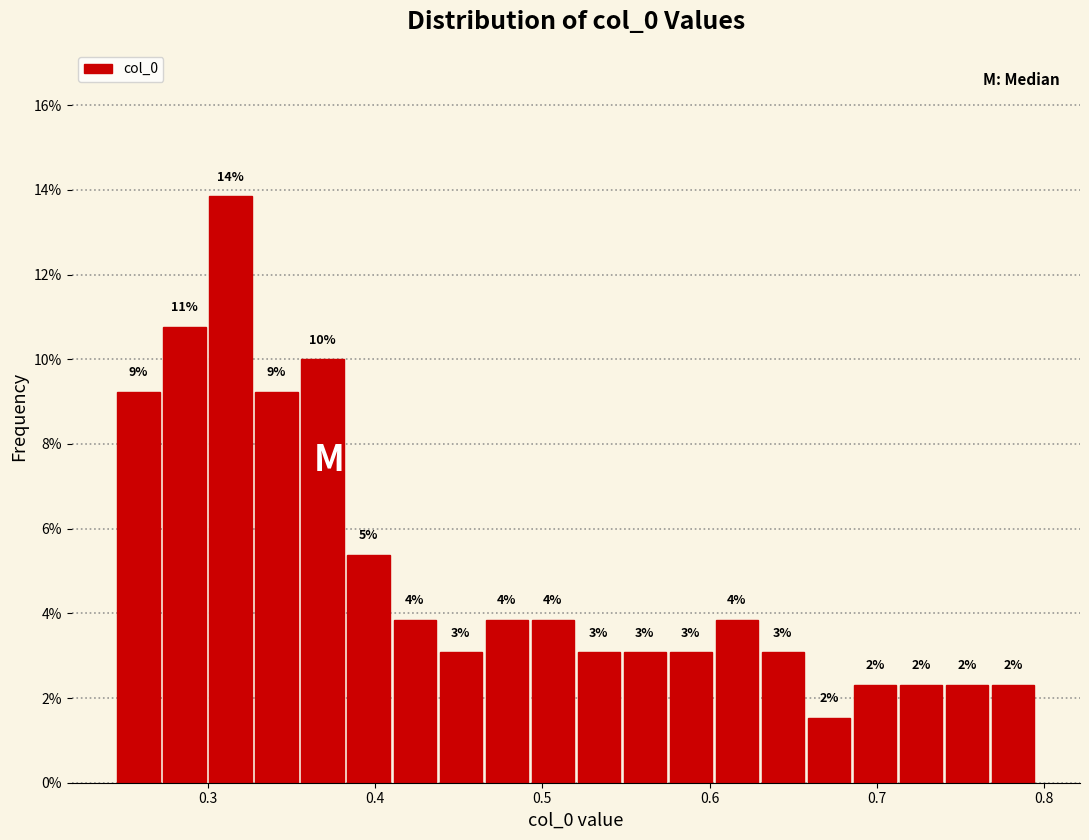

Around what value on the x-axis is the tallest bar? Give the approximate position of its centre, as read against the axis.

0.31